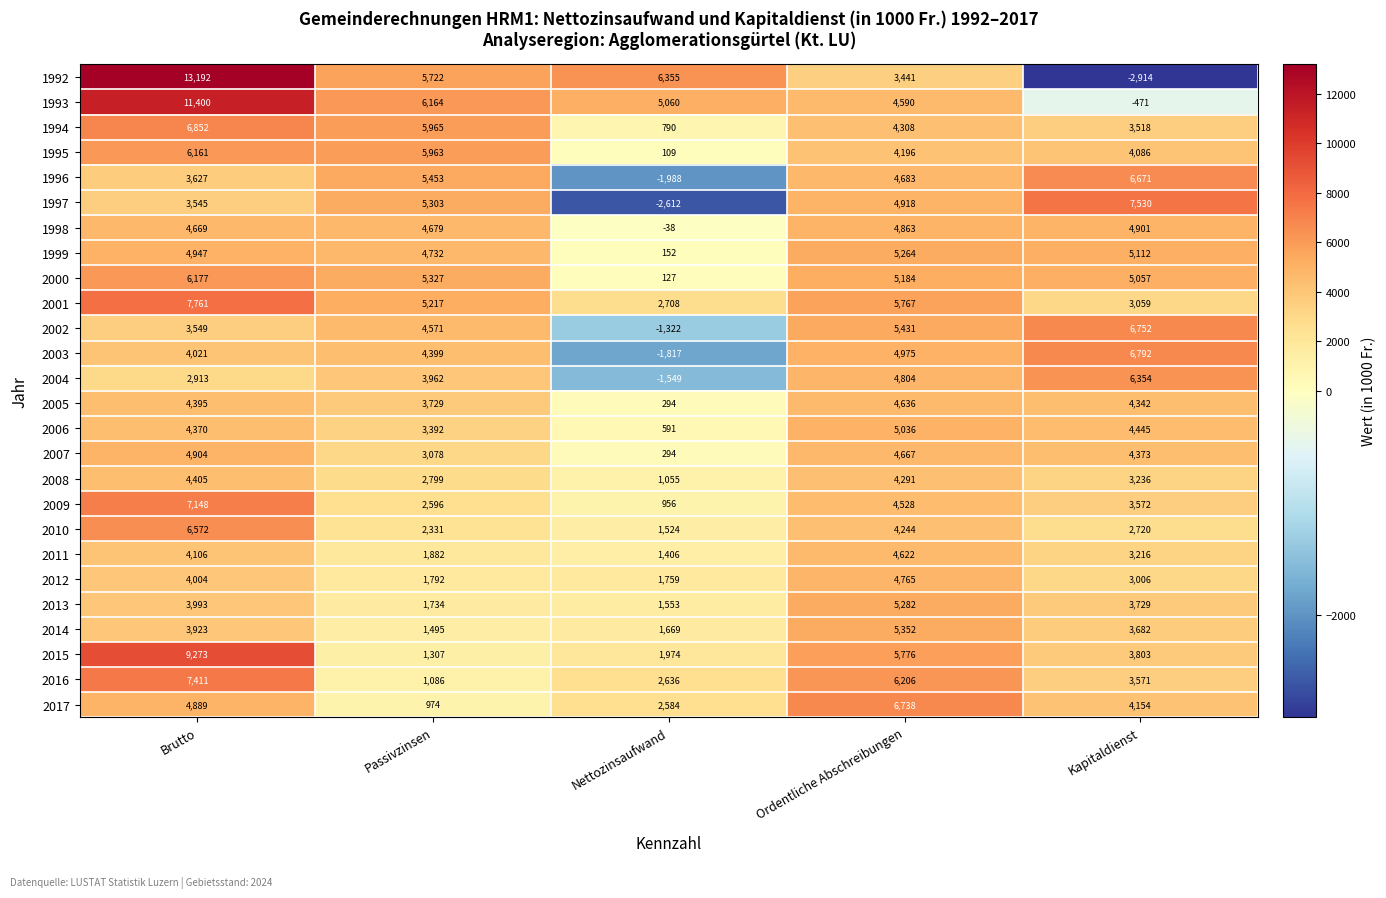

Which category has the lowest value across all series?

Kapitaldienst